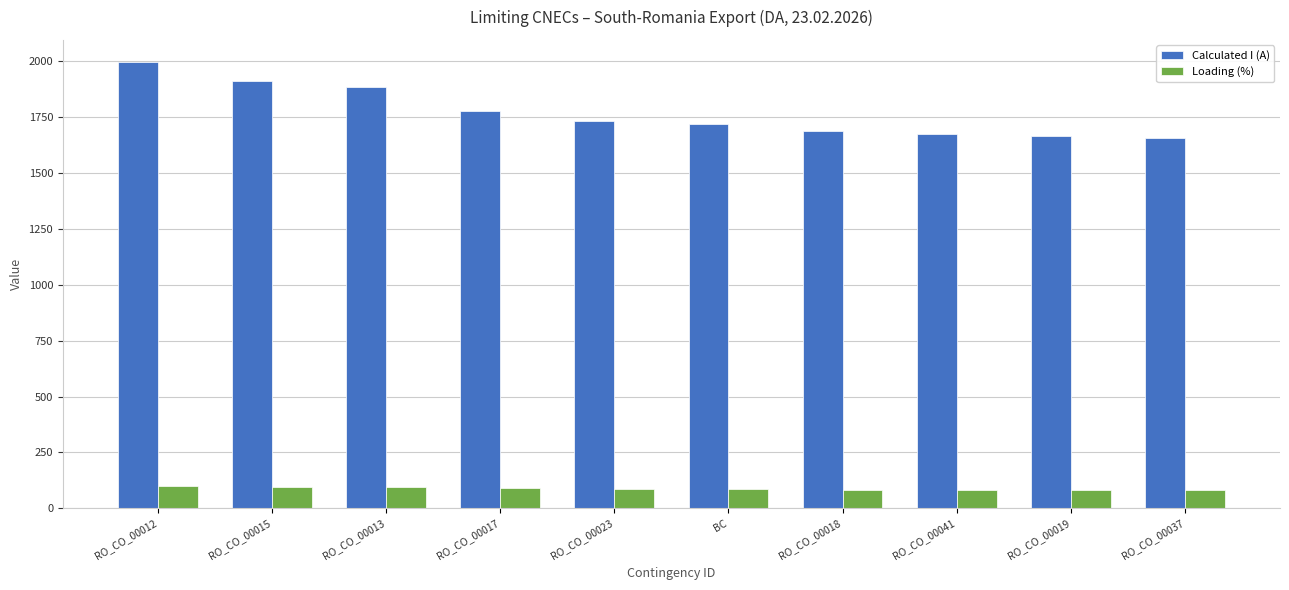

The Calculated I (A) series shows 3332 at RO_CO_00013. True or false?

False